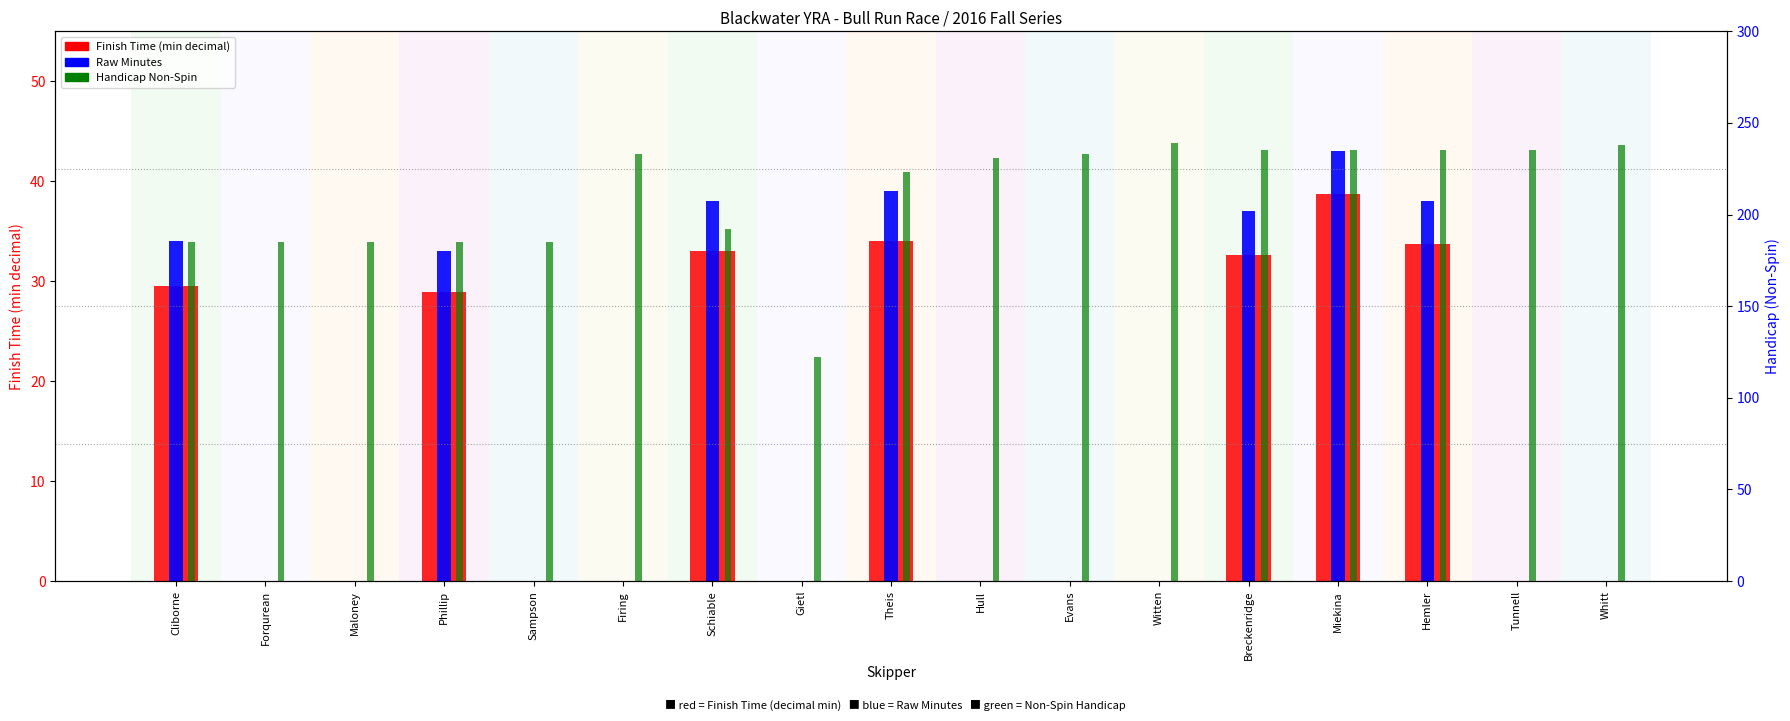

Is it true that Finish Time (min decimal) equals 57.9 at Breckenridge?

False